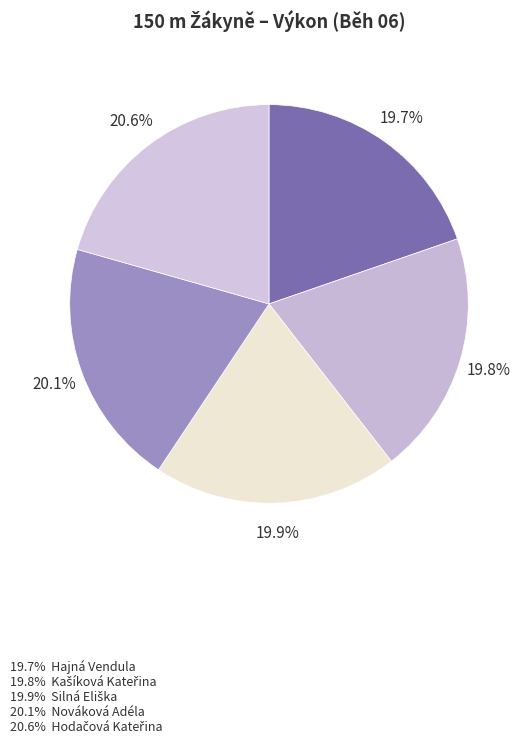

How many slices are in this pie chart?

5